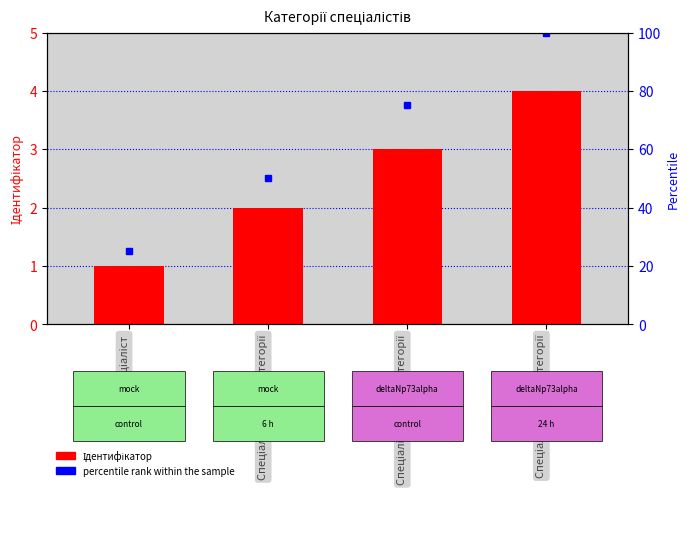

What are all the series names shown in the legend?

Ідентифікатор, percentile rank within the sample